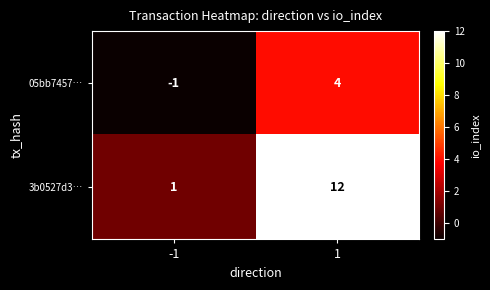

Rank the series by their average value, from highest to lowest.

3b0527d3…, 05bb7457…